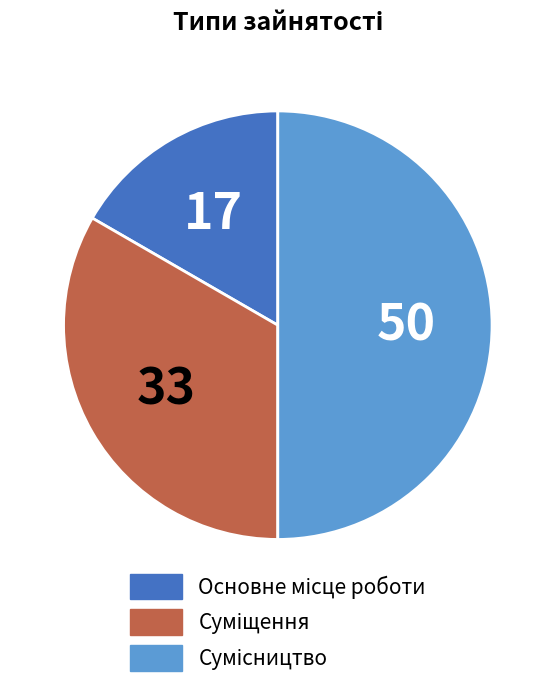

Rank the categories by value from highest to lowest.

Сумісництво, Суміщення, Основне місце роботи